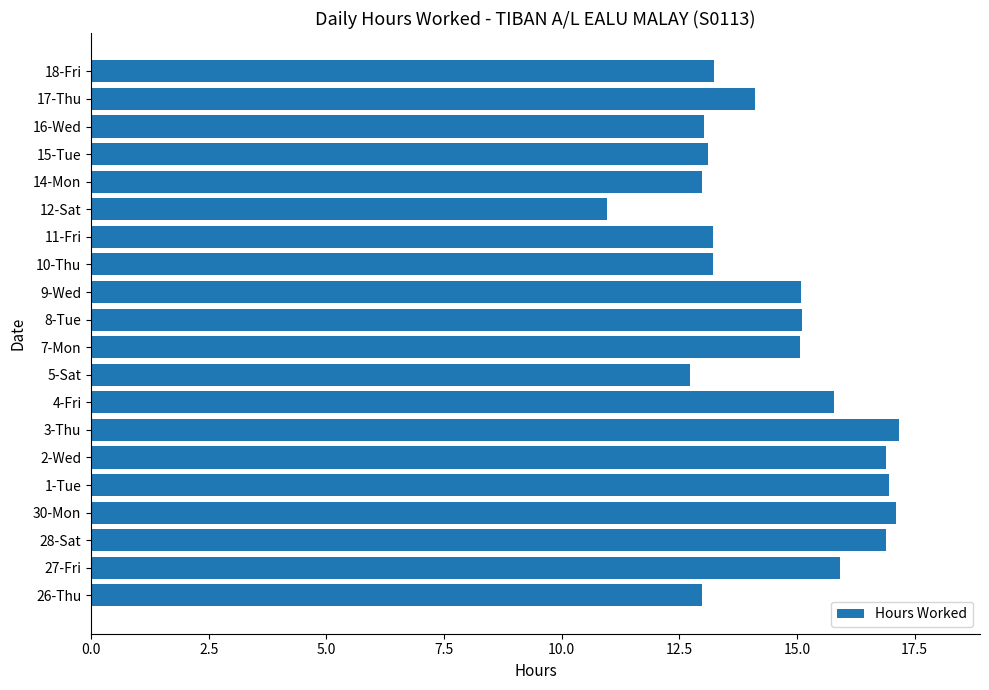

What is the average value?

14.6